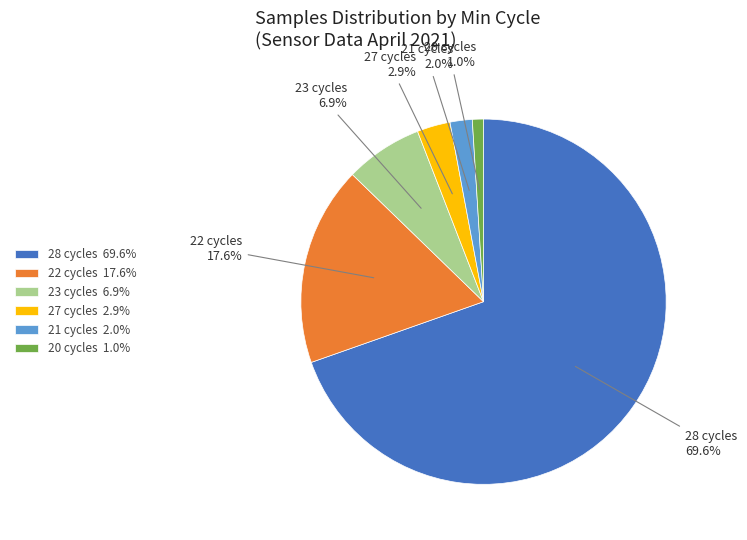

To the nearest percent, what percentage of the pie is 27?

3%